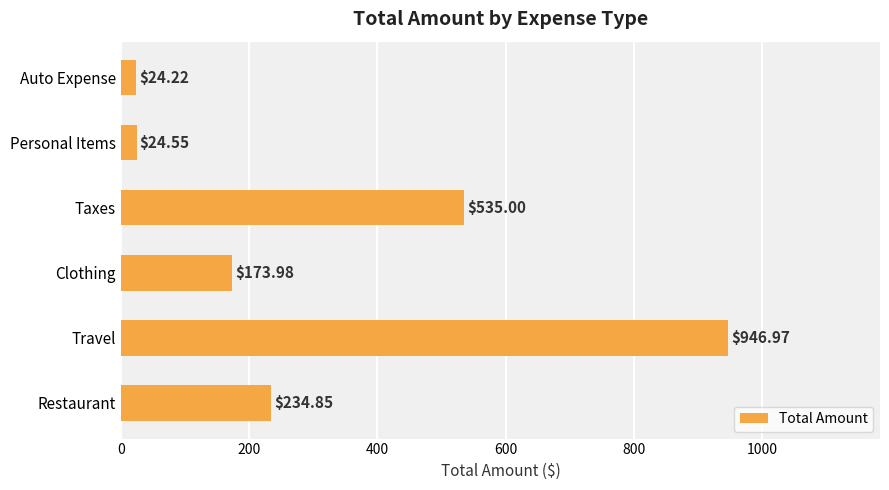

What is the average value?

323.3